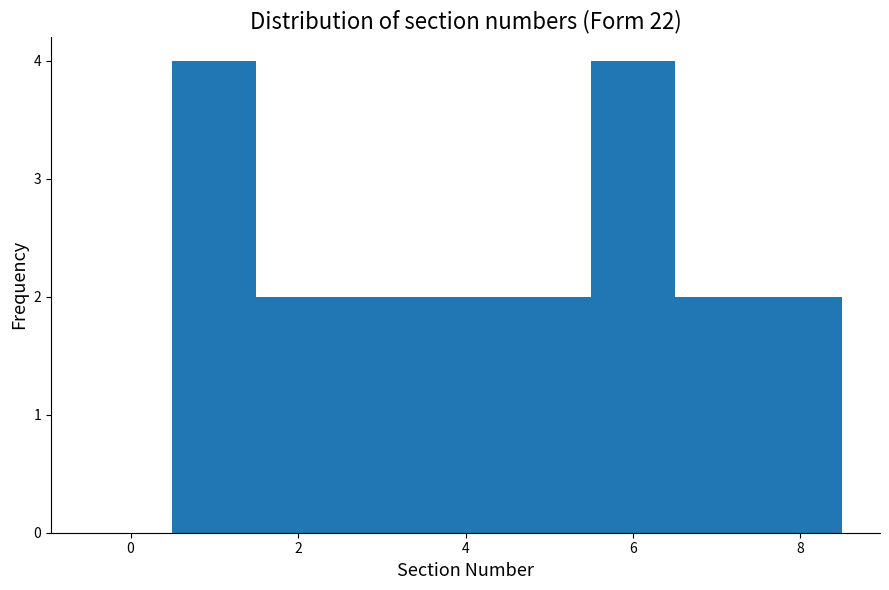

Reading left to right, list every bar in this chart as the range it spans on the x-axis followed by its height. Neither the bar edges nor the heights are printed on the chart, so give them approximately, as read against the axes.

-0.5 to 0.5: 0
0.5 to 1.5: 4
1.5 to 2.5: 2
2.5 to 3.5: 2
3.5 to 4.5: 2
4.5 to 5.5: 2
5.5 to 6.5: 4
6.5 to 7.5: 2
7.5 to 8.5: 2